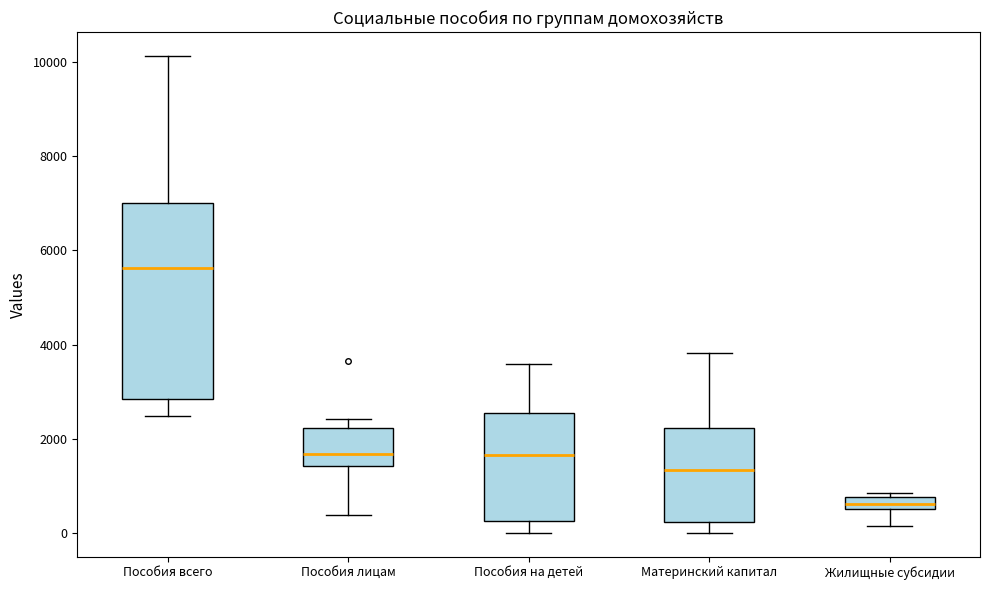

Which box is the tallest, from its lower edge to its upper edge?

Пособия всего